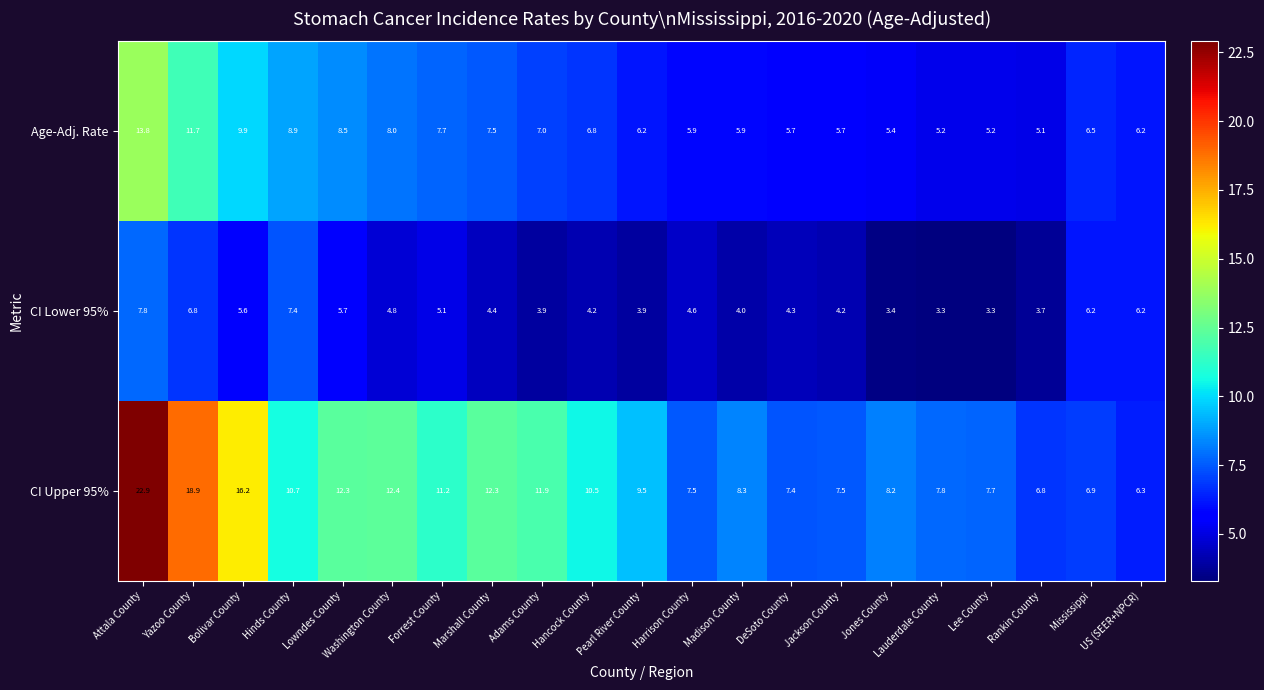

At which category is the sum across all series the highest?

Attala County